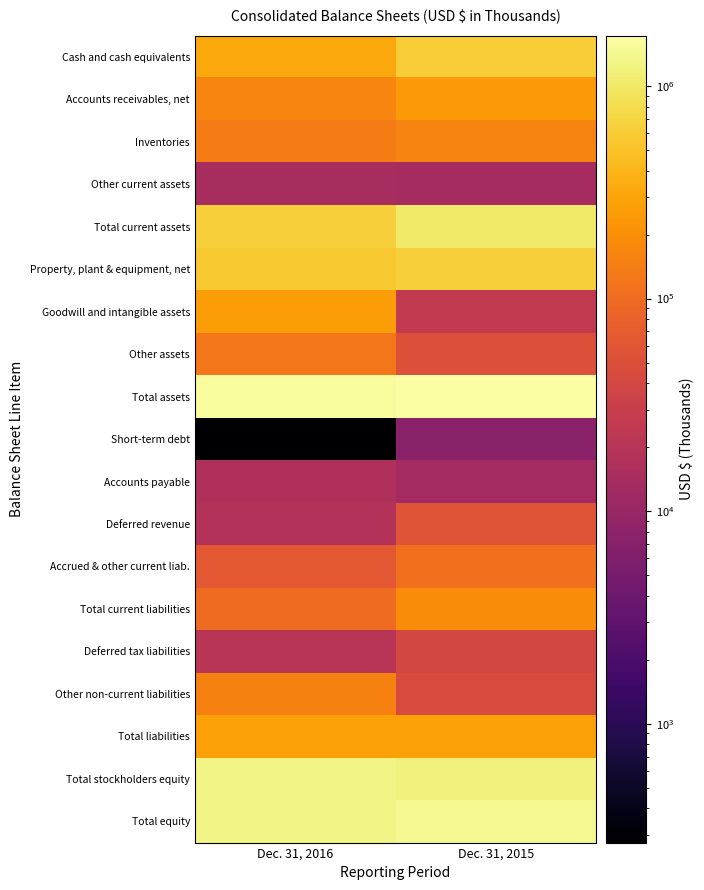

How many distinct data groups are displayed?

19